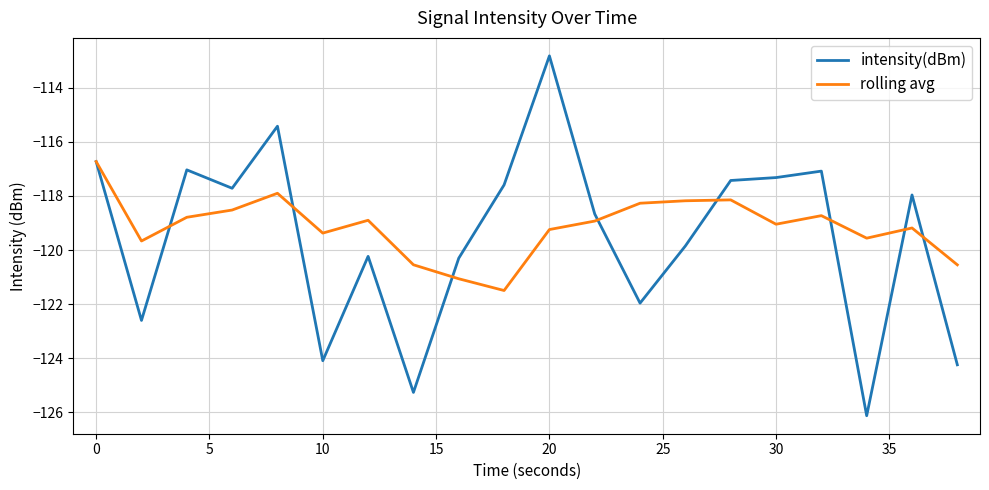

What is the maximum value shown in the chart?

-112.8